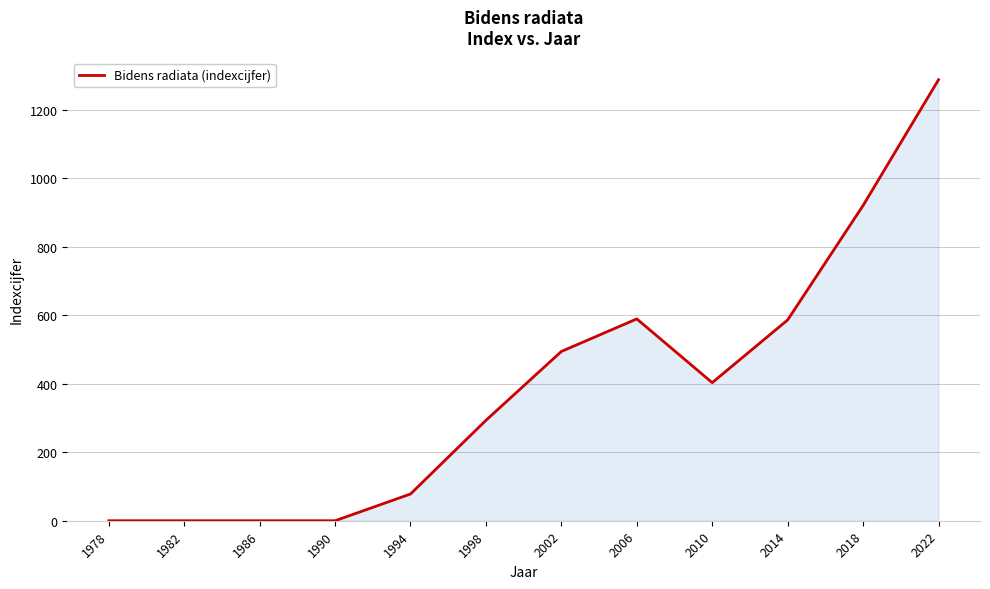

Is it true that the value at 2002 is 494?

True